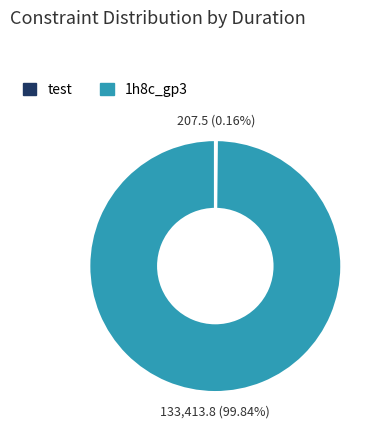

Which slice is the largest?

1h8c_gp3